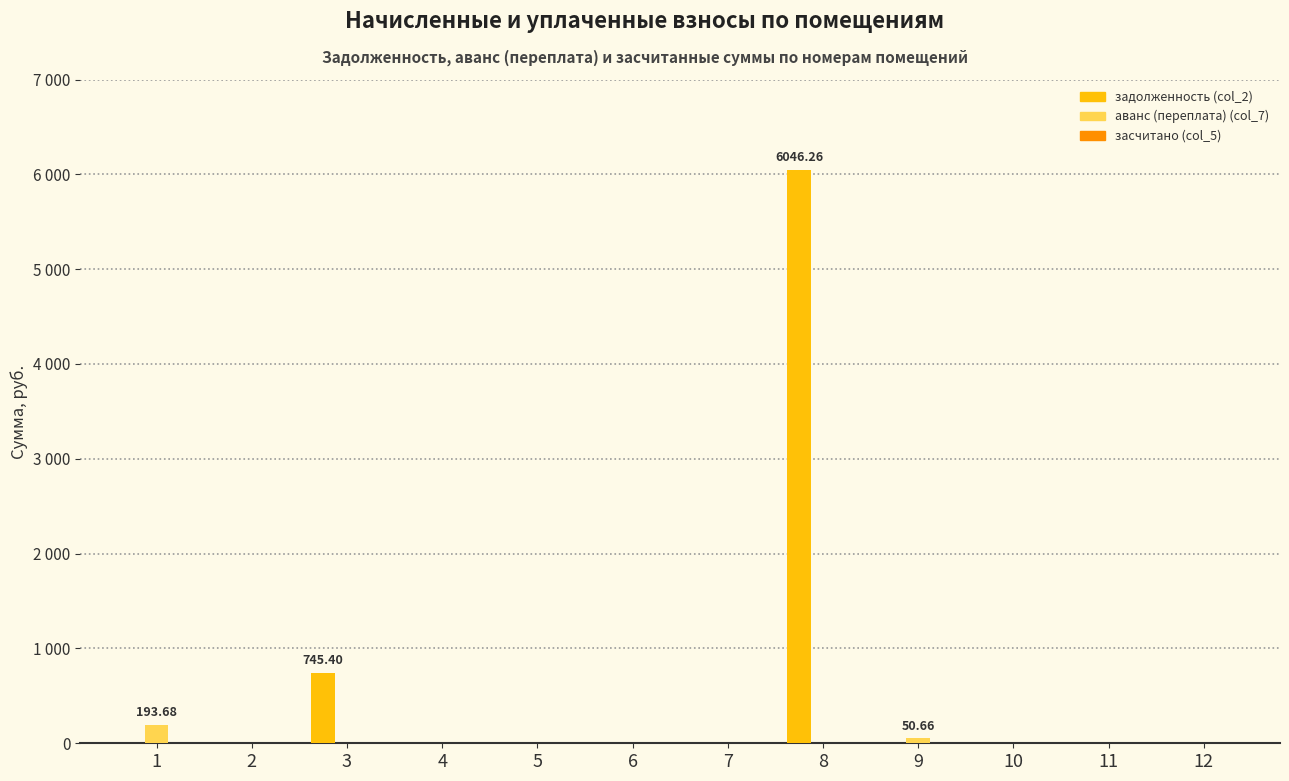

Does the chart contain stacked bars?

No